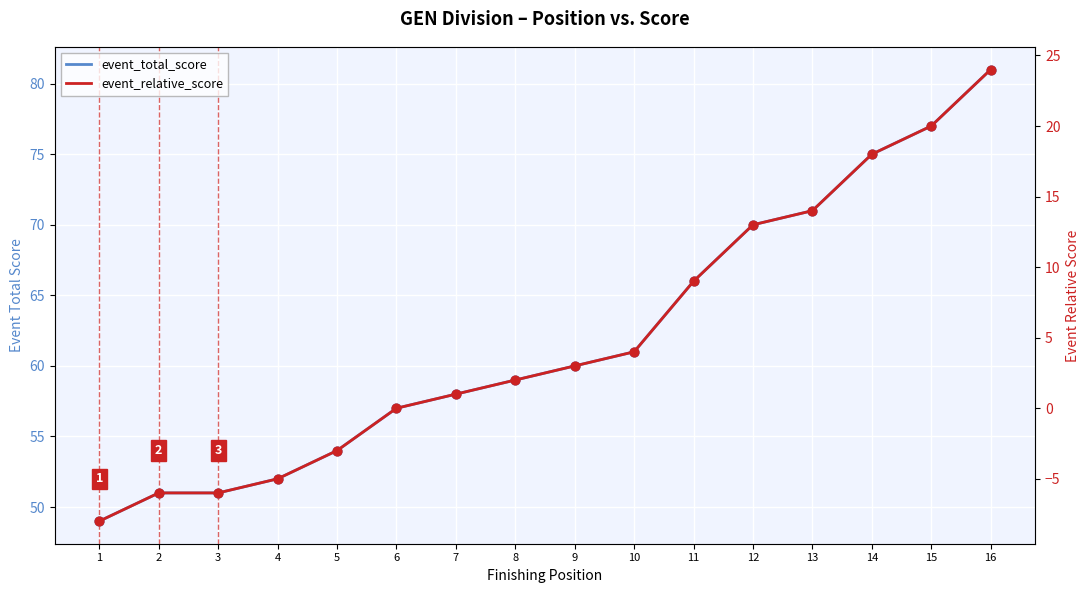

At which category is the sum across all series the highest?

16